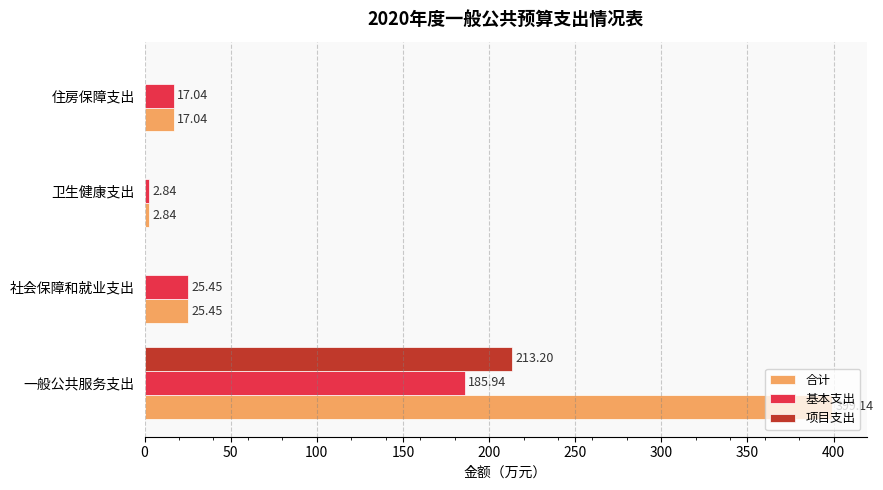

Is the value of 基本支出 at 社会保障和就业支出 greater than the value of 合计 at 住房保障支出?

Yes